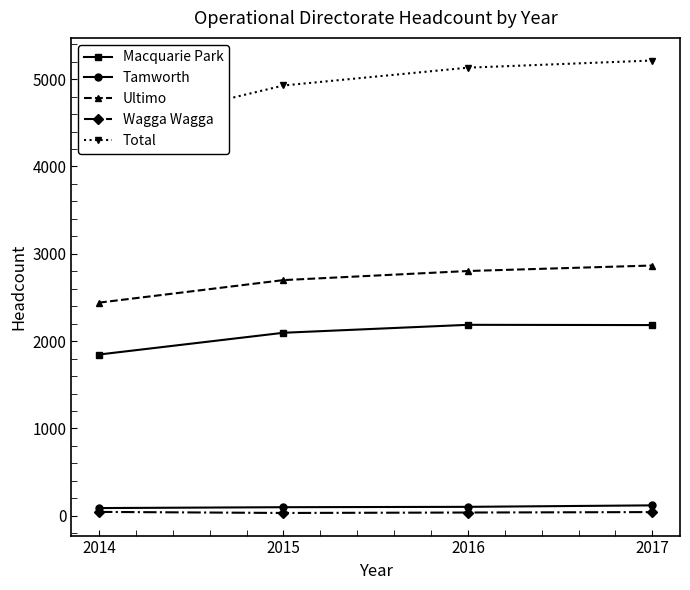

The Total series shows 4927 at 2015. True or false?

True